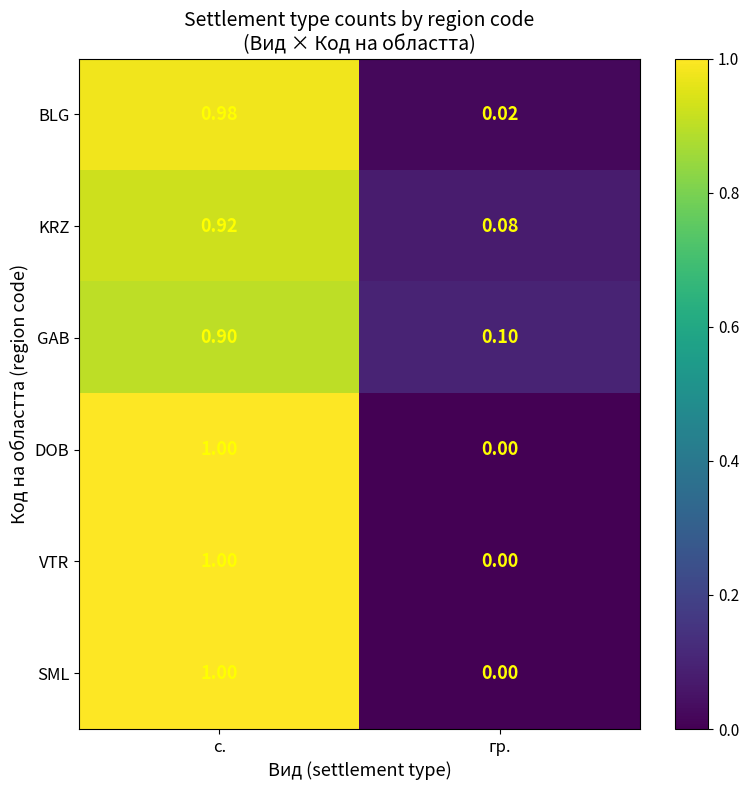

Is the value of DOB at гр. greater than the value of GAB at гр.?

No